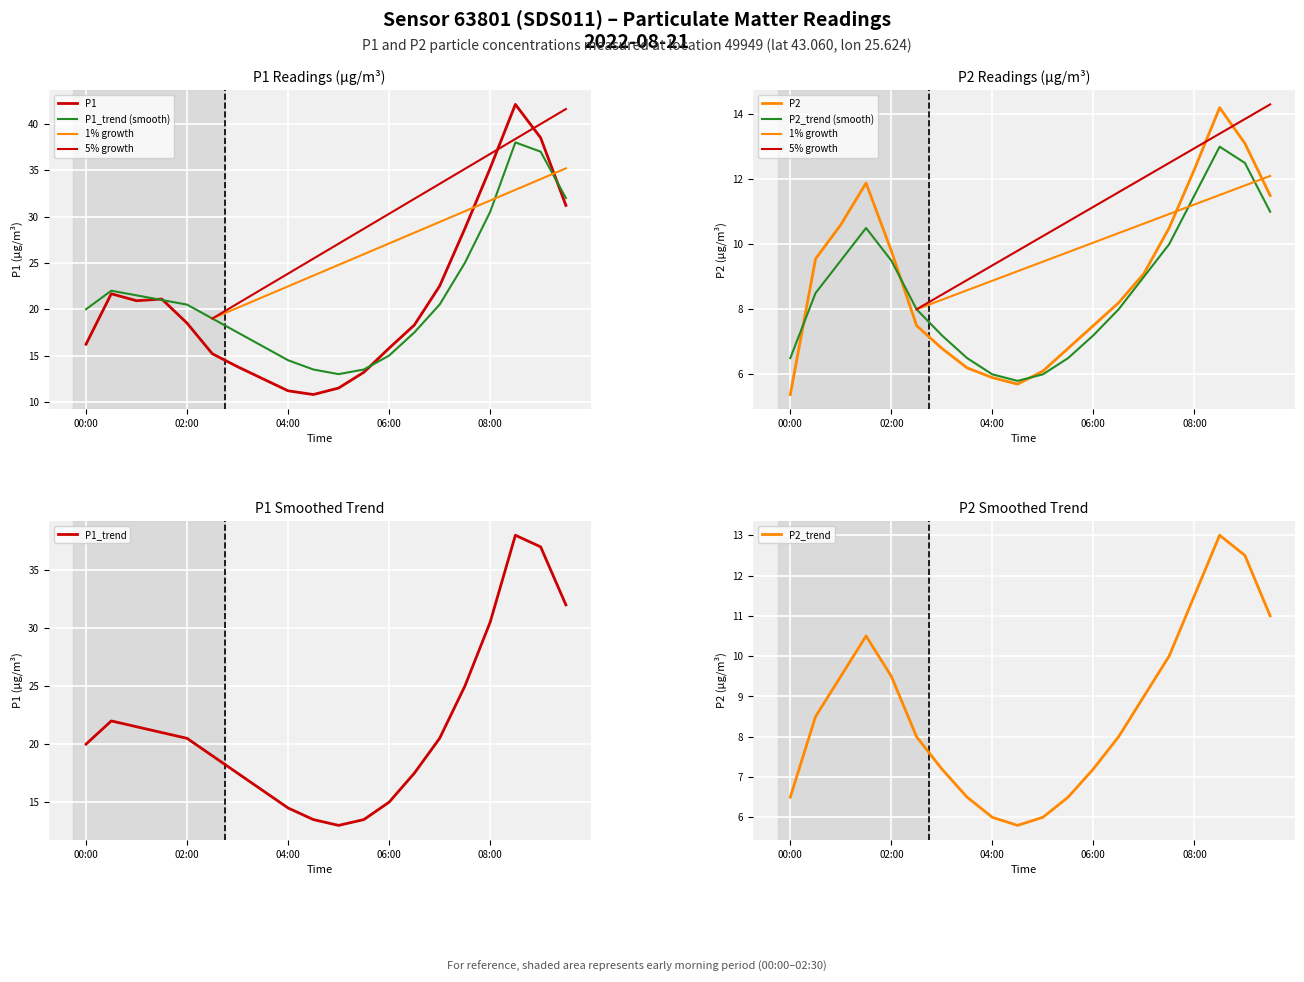

At which category is the sum across all series the highest?

08:30